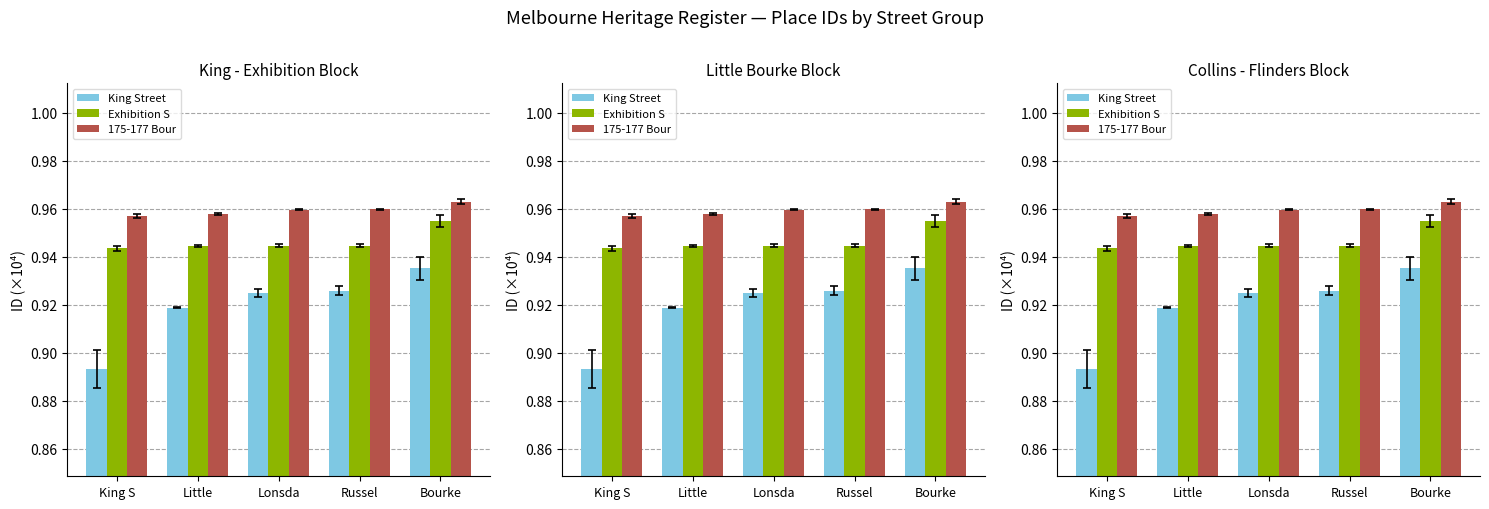

What is the total value across all series at Russel?

2.8